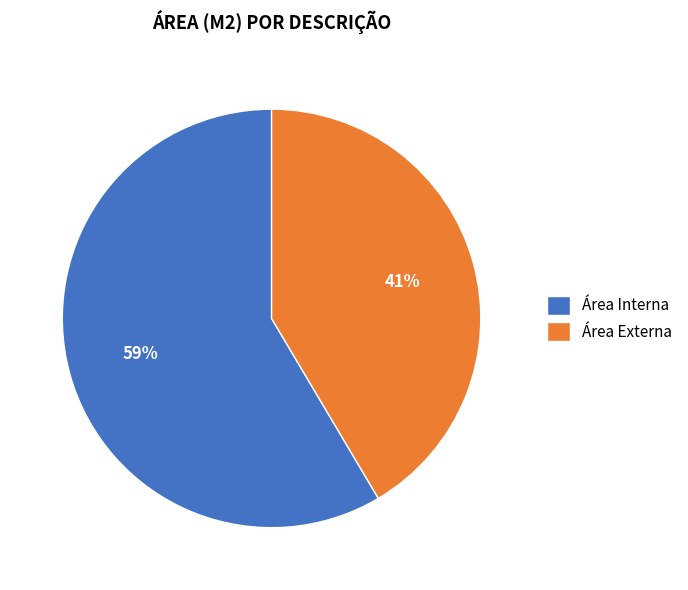

Rank the categories by value from highest to lowest.

Área Interna, Área Externa